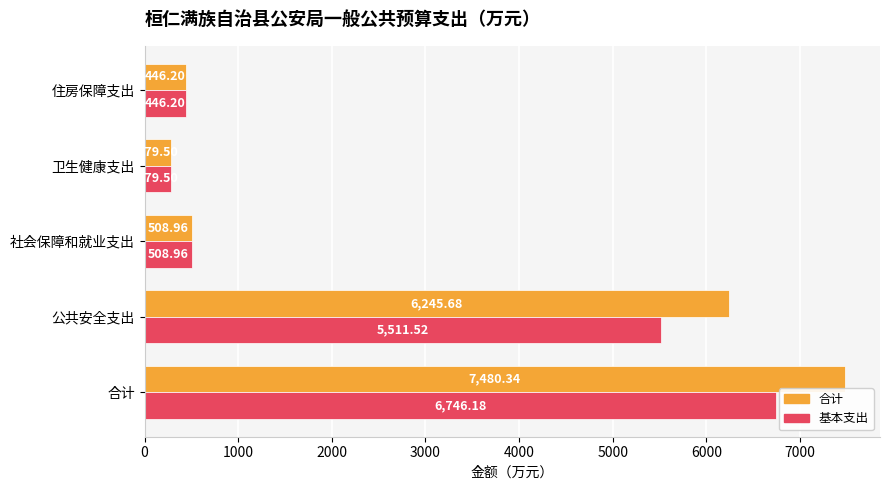

At which label does 基本支出 reach its minimum?

卫生健康支出